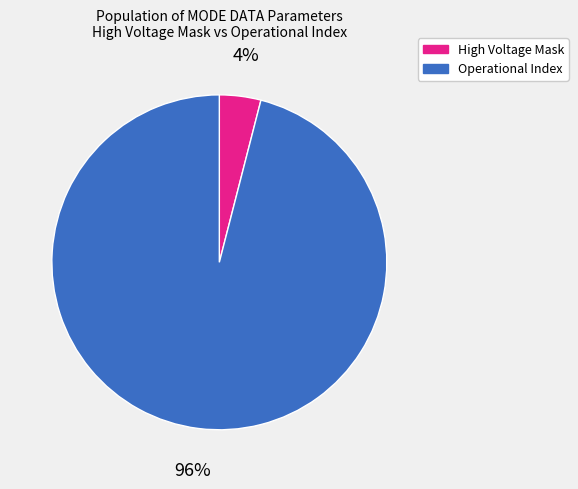

To the nearest percent, what is the difference between the largest and smallest slice percentages?

92%